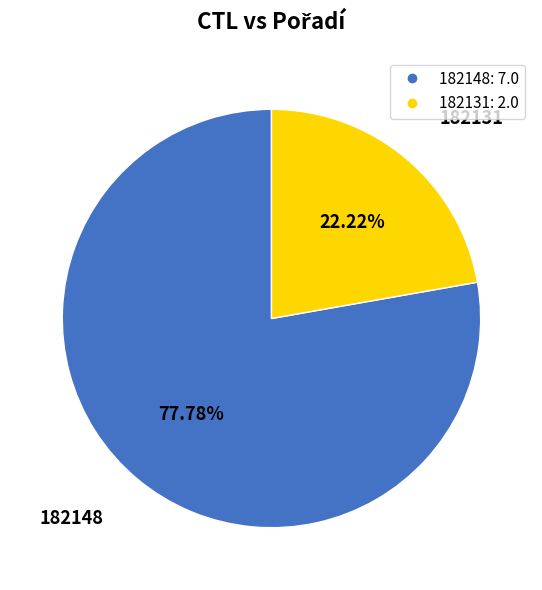

Count the number of slices in the pie.

2